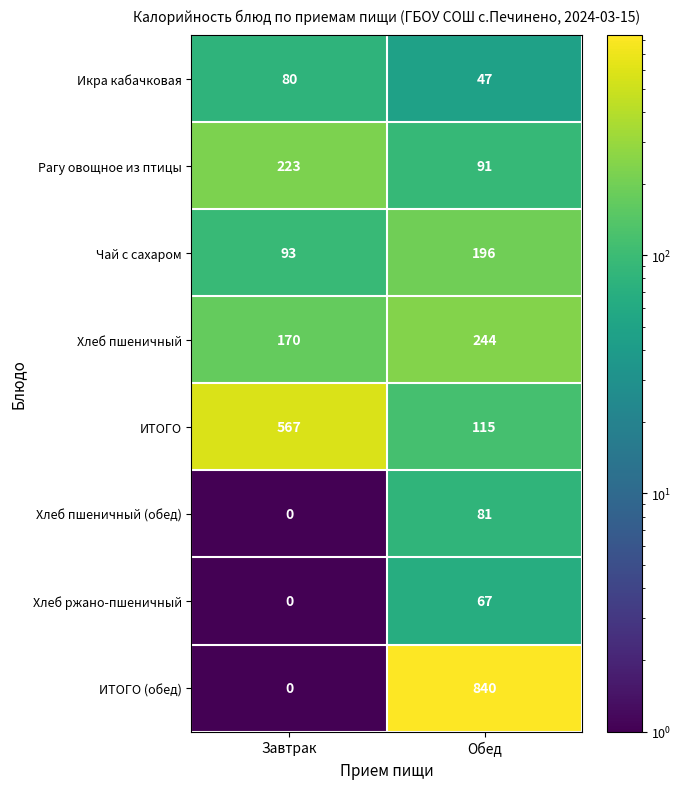

The value of Хлеб ржано-пшеничный at Обед is 67. True or false?

True